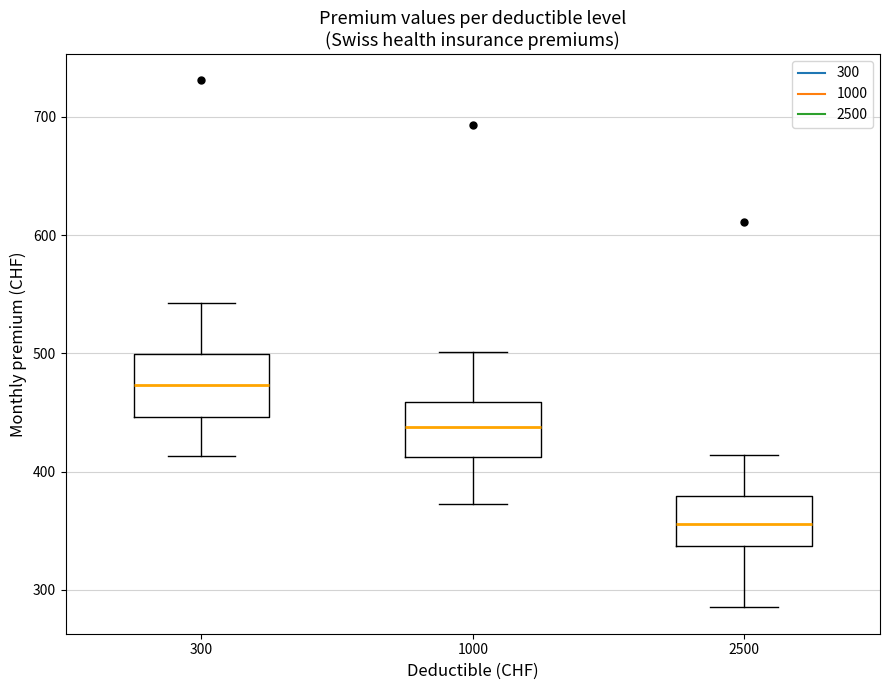

Reading left to right, transcribe this box plot: for each box, give where its median line is, the range the box spans, and where its two whiskers end, as read against the y-axis. The values are not printed on the chart, so give them approximately, as read against the axis.

300: median 470, box 450 to 500, whiskers 410 to 540
1000: median 440, box 410 to 460, whiskers 370 to 500
2500: median 360, box 340 to 380, whiskers 290 to 410